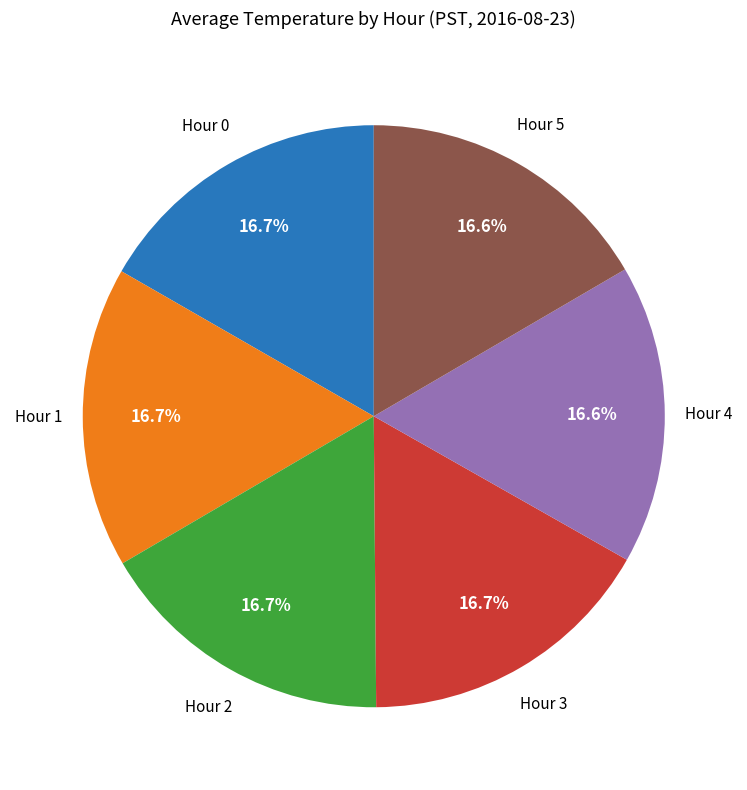

Does any single category account for the majority?

No